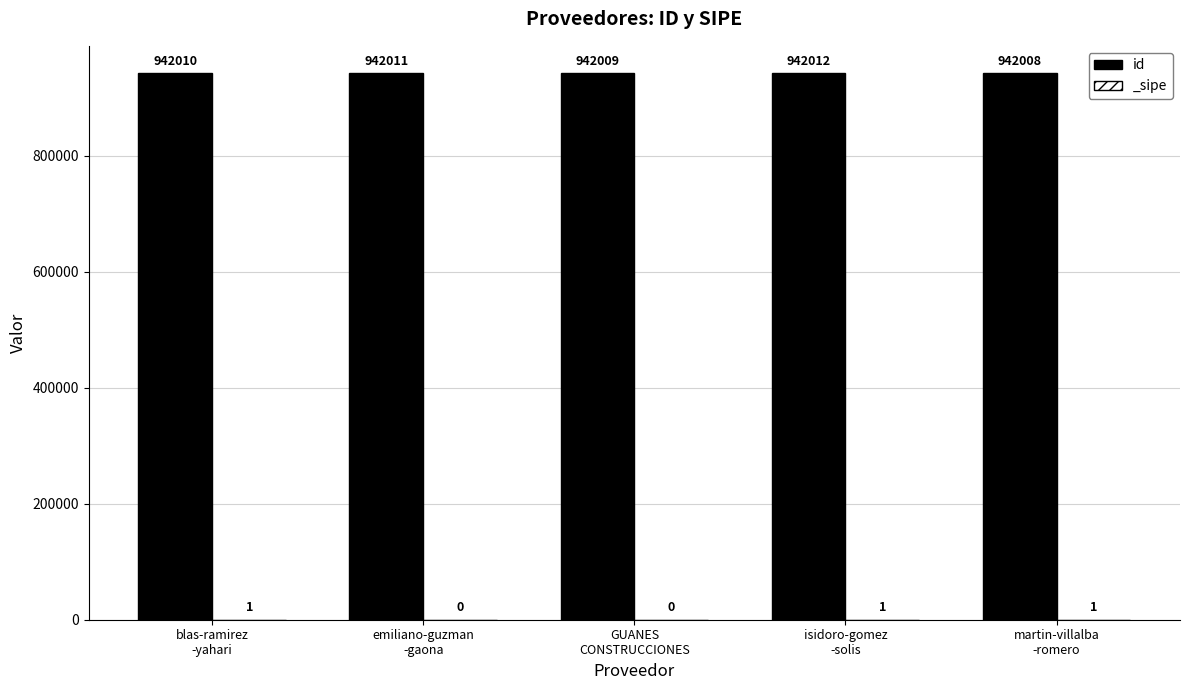

What is the difference between the values at GUANES
CONSTRUCCIONES and blas-ramirez
-yahari?

1